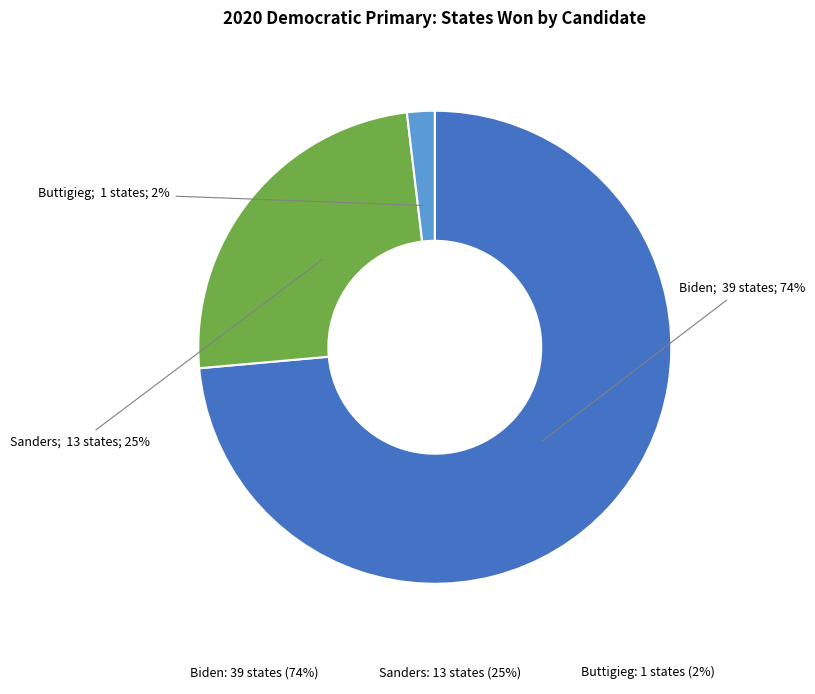

The Buttigieg slice represents 13% of the pie. True or false?

False